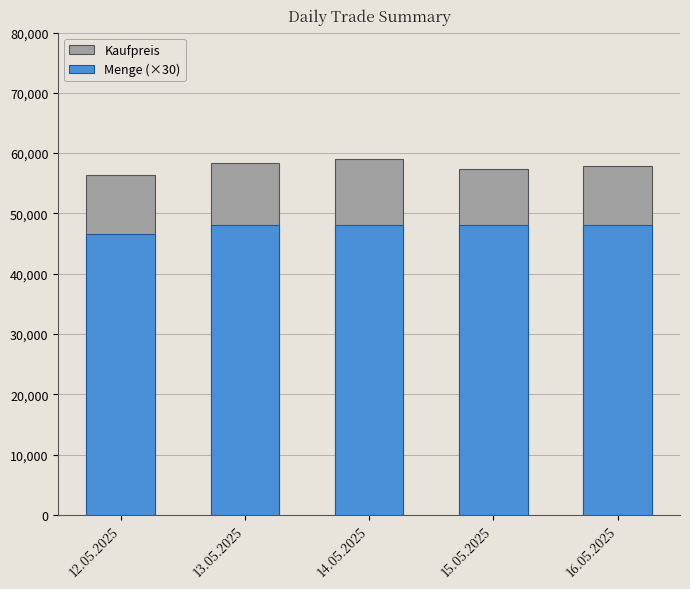

Does the chart contain any negative values?

No